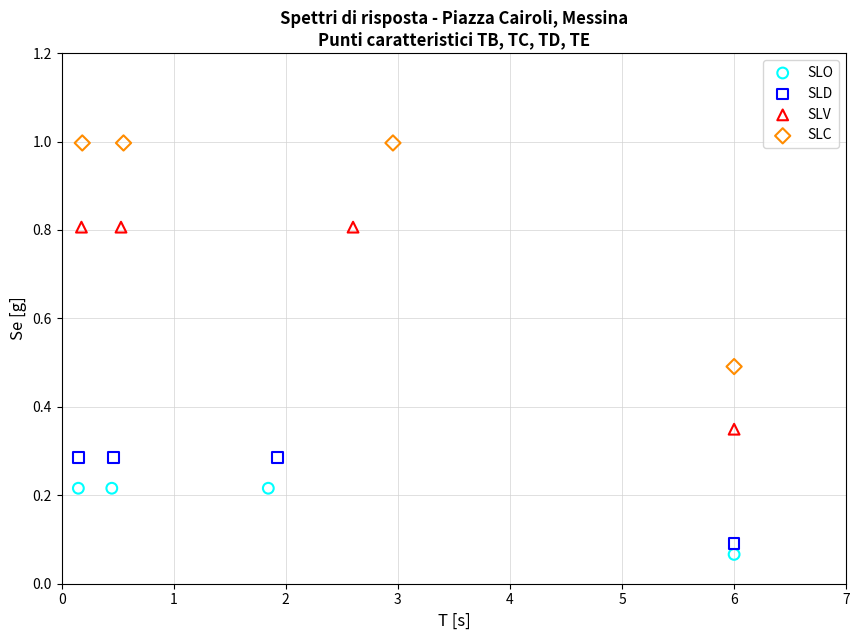

Which series has the largest Y range (max minus min)?

SLC